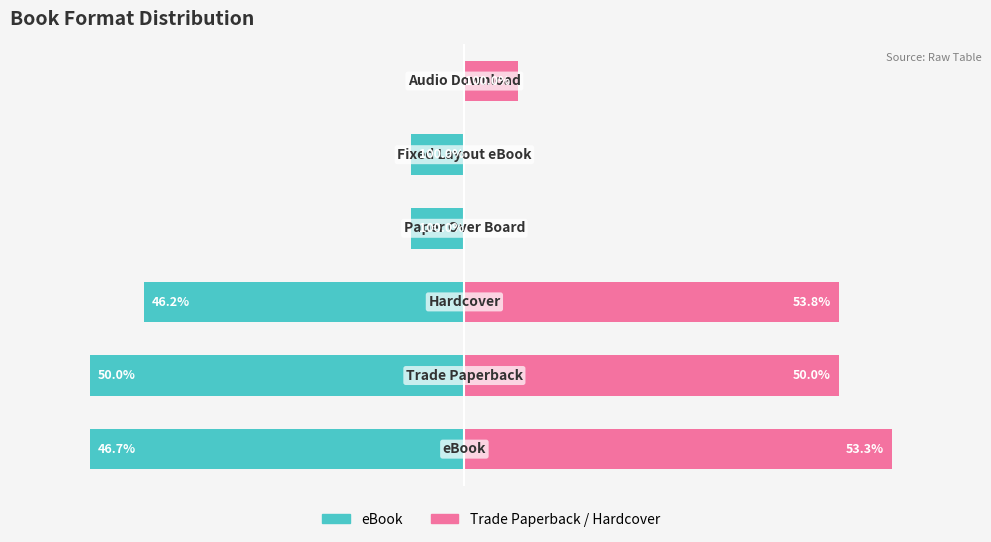

Where is Trade Paperback nearest to the value 4?

1